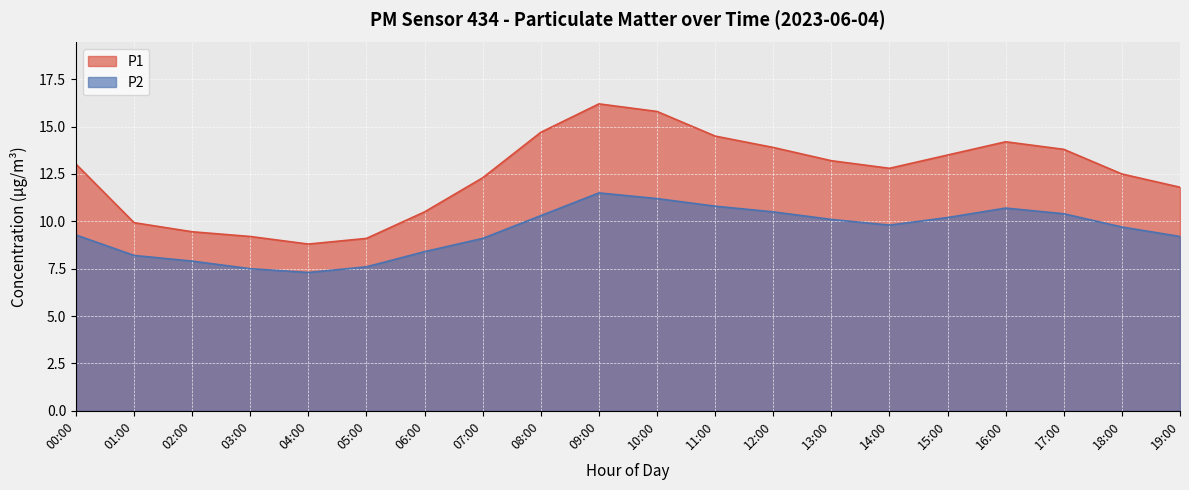

What is the difference between the P1 values at 16:00 and 02:00?

4.8